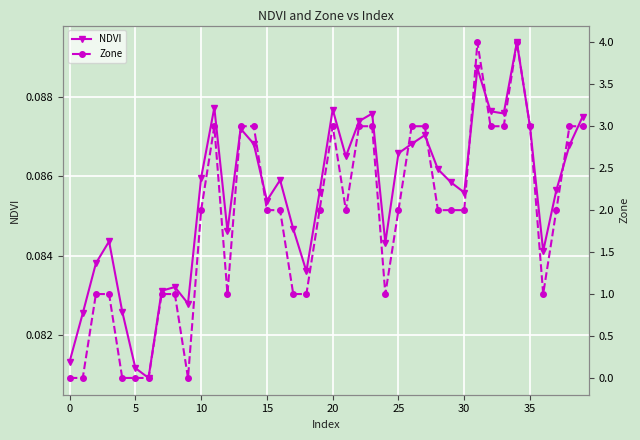

At which category does the chart reach its peak across all series?

31